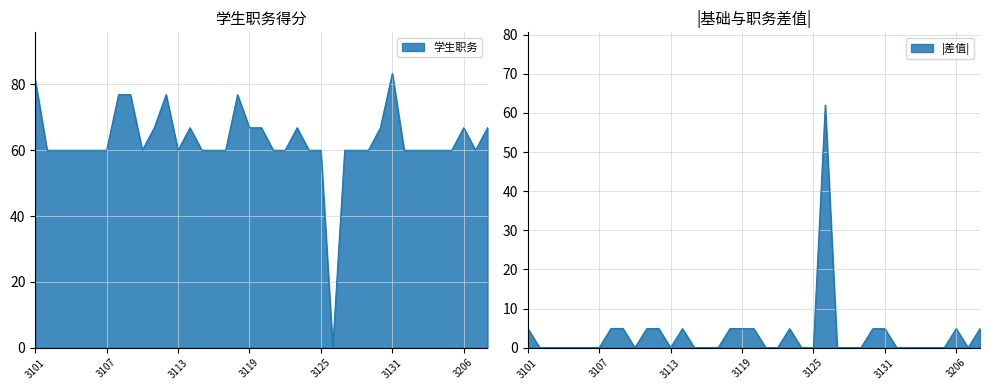

How many positive values are there?

38